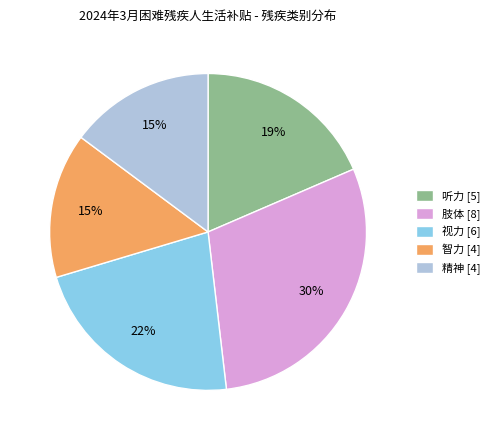

Is there a majority slice in this chart?

No